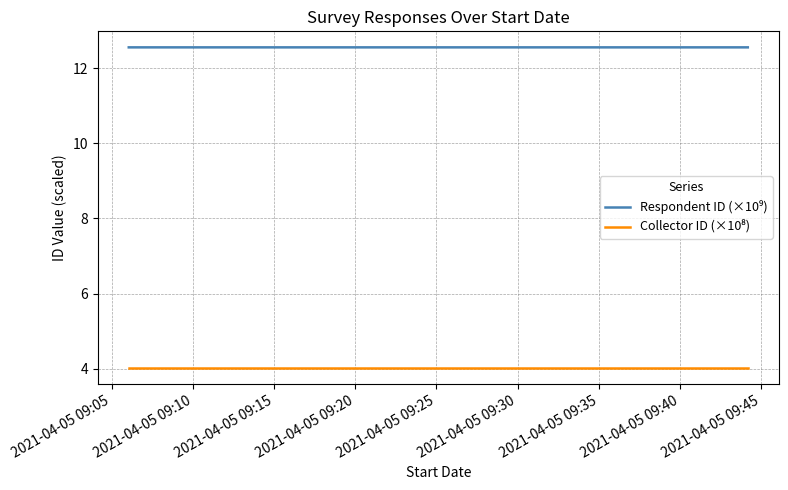

What are all the series names shown in the legend?

Respondent ID (×10⁹), Collector ID (×10⁸)